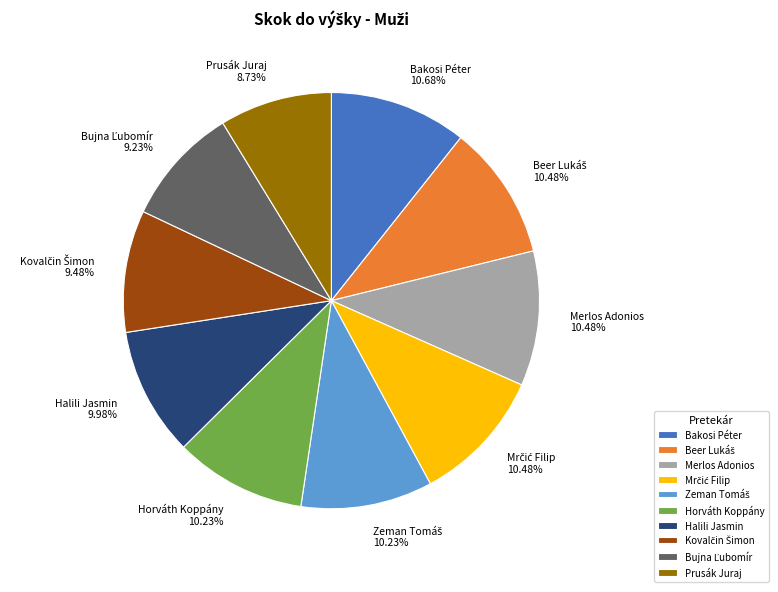

True or false: Halili Jasmin accounts for 22% of the total.

False